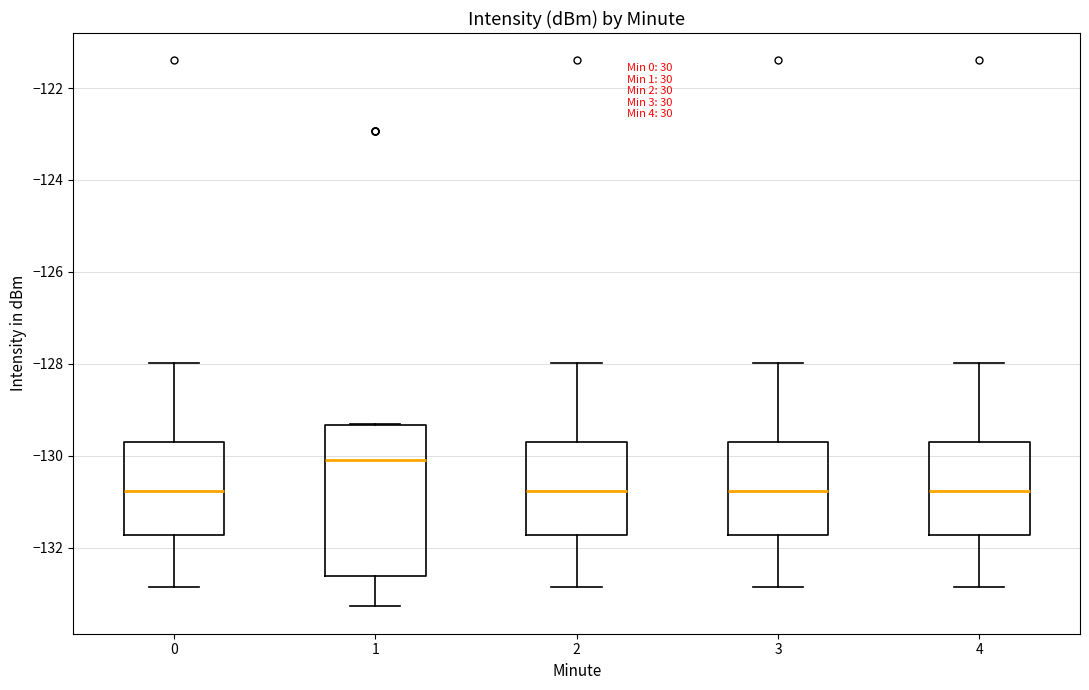

Where does the upper whisker of the box at x = 3 end on the y-axis? The values are not printed on the chart, so give them approximately, as read against the axis.

-128.0